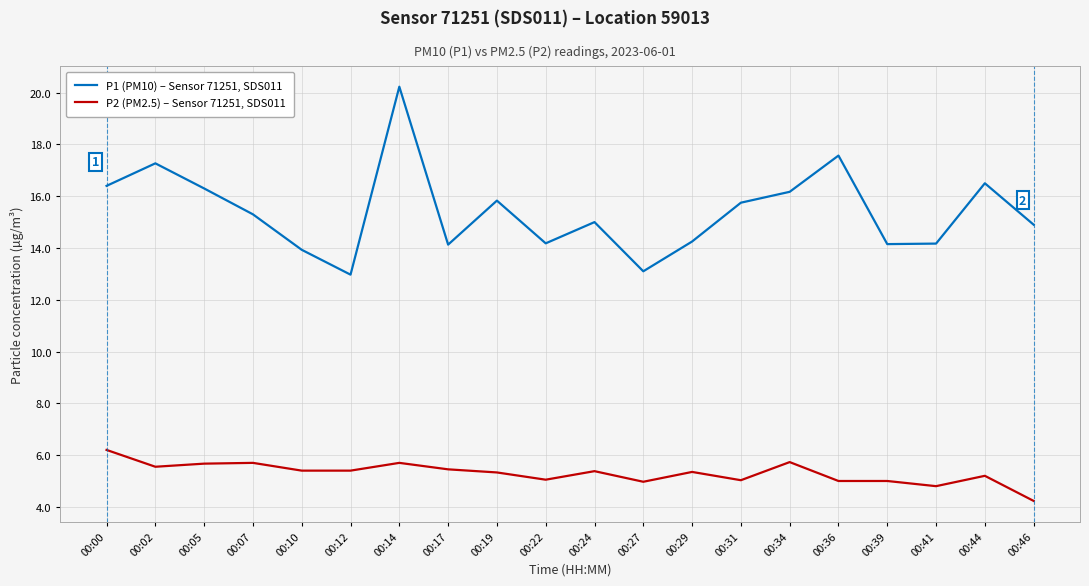

What is the sum of all P2 (PM2.5) – Sensor 71251, SDS011 values?

106.1